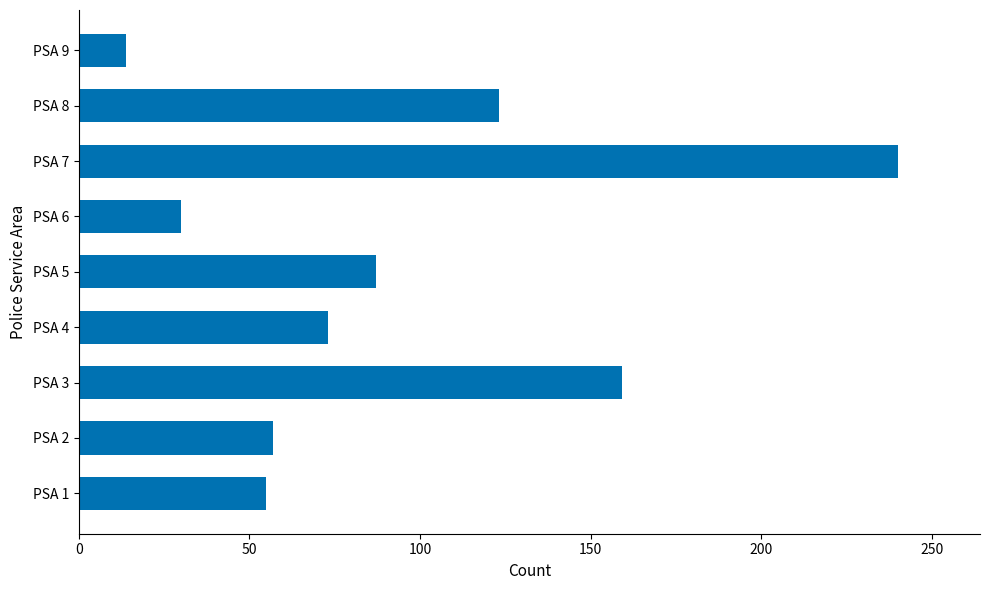

How many categories are shown in the chart?

9